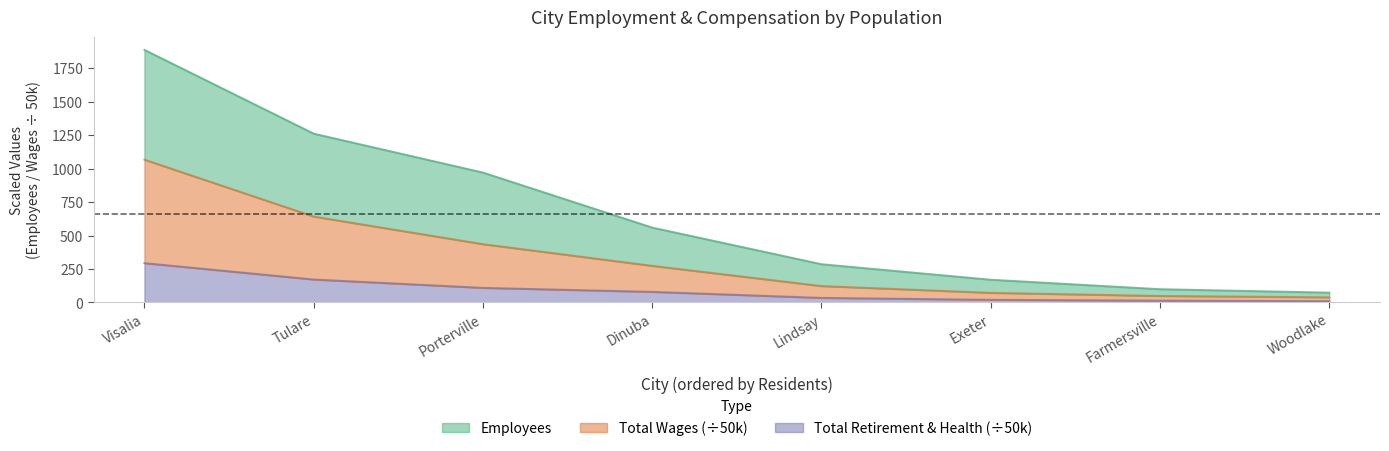

What is the value of the Total Wages point at the 6th from the left?

71.5